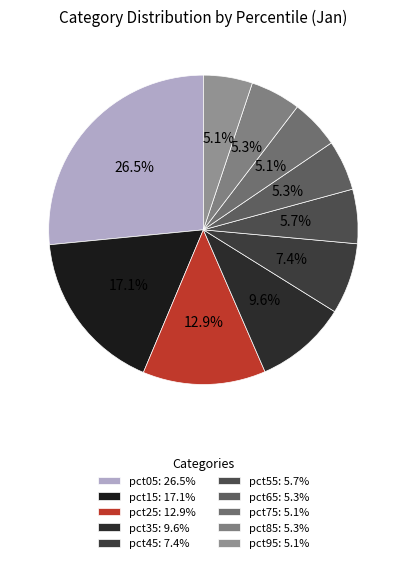

How many slices are in this pie chart?

10